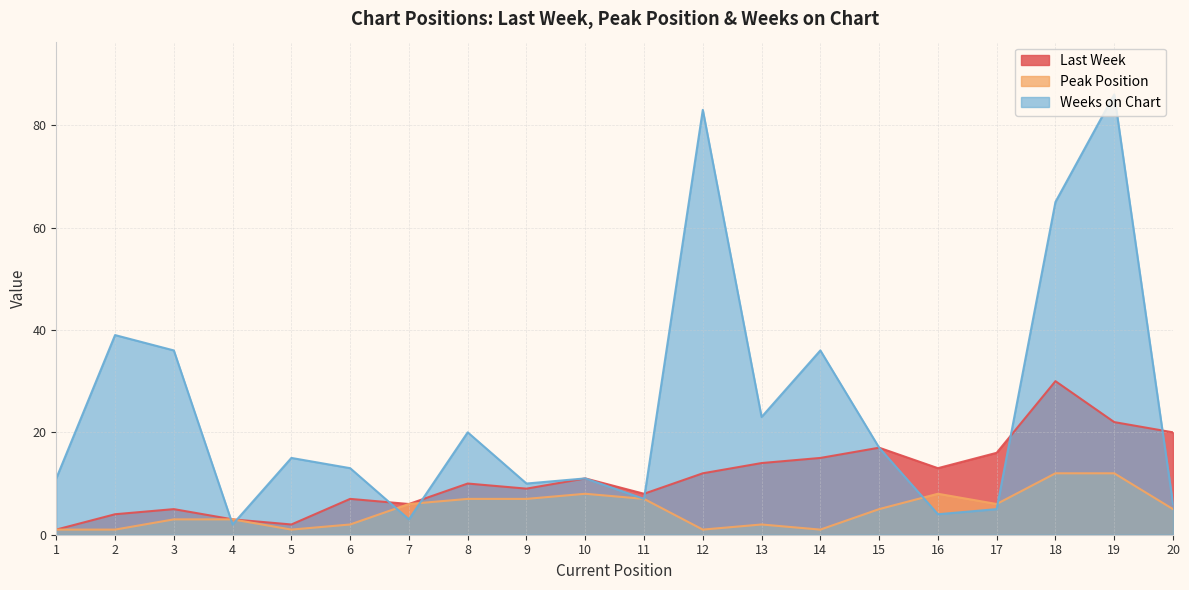

Which series has the largest range (max minus min)?

Weeks on Chart